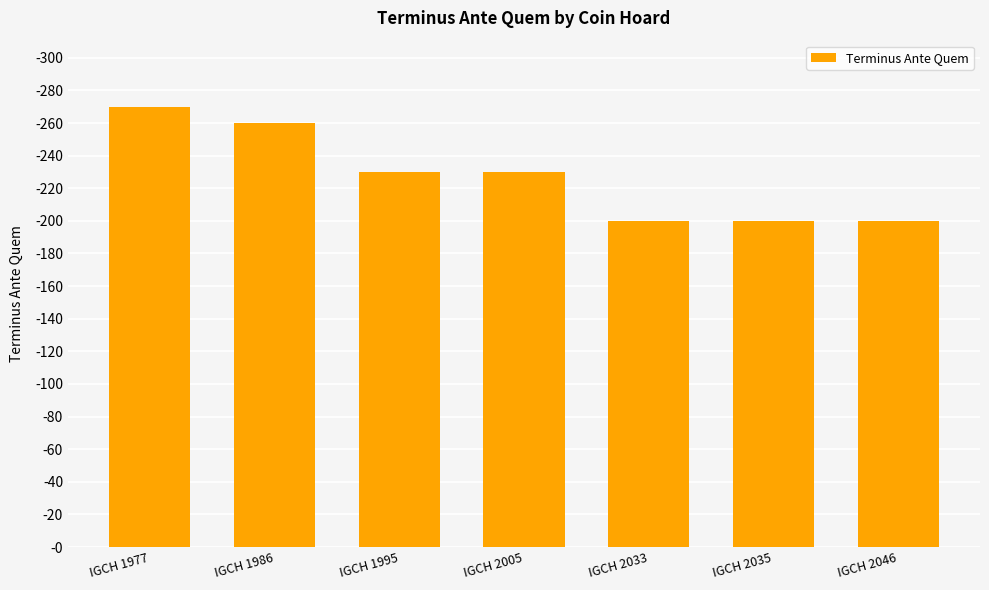

Are the bars horizontal?

No